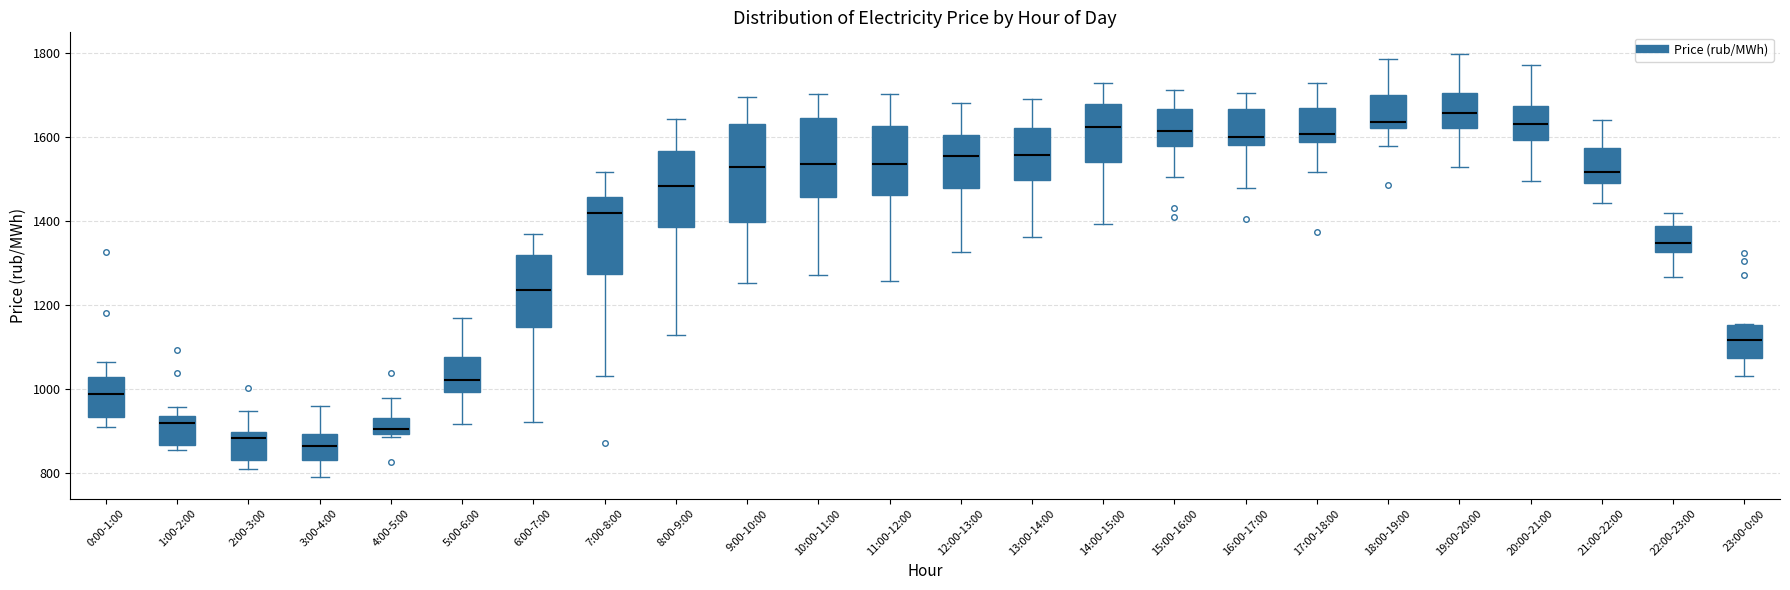

Reading left to right, read every box against the y-axis: the position of its median line, the range the box covers, and the ends of its whiskers. The values are not printed on the chart, so give them approximately, as read against the axis.

0:00-1:00: median 980, box 940 to 1020, whiskers 900 to 1060
1:00-2:00: median 920, box 860 to 940, whiskers 860 (just below the box's lower edge) to 960
2:00-3:00: median 880, box 840 to 900, whiskers 820 to 940
3:00-4:00: median 860, box 840 to 900, whiskers 800 to 960
4:00-5:00: median 900 (just above the box's lower edge), box 900 to 940, whiskers 880 to 980
5:00-6:00: median 1020, box 1000 to 1080, whiskers 920 to 1160
6:00-7:00: median 1240, box 1140 to 1320, whiskers 920 to 1380
7:00-8:00: median 1420, box 1280 to 1460, whiskers 1040 to 1520
8:00-9:00: median 1480, box 1380 to 1560, whiskers 1120 to 1640
9:00-10:00: median 1540, box 1400 to 1640, whiskers 1260 to 1700
10:00-11:00: median 1540, box 1460 to 1640, whiskers 1280 to 1700
11:00-12:00: median 1540, box 1460 to 1620, whiskers 1260 to 1700
12:00-13:00: median 1560, box 1480 to 1600, whiskers 1320 to 1680
13:00-14:00: median 1560, box 1500 to 1620, whiskers 1360 to 1700
14:00-15:00: median 1620, box 1540 to 1680, whiskers 1400 to 1720
15:00-16:00: median 1620, box 1580 to 1660, whiskers 1500 to 1720
16:00-17:00: median 1600, box 1580 to 1660, whiskers 1480 to 1700
17:00-18:00: median 1600, box 1580 to 1680, whiskers 1520 to 1740
18:00-19:00: median 1640, box 1620 to 1700, whiskers 1580 to 1780
19:00-20:00: median 1660, box 1620 to 1700, whiskers 1540 to 1800
20:00-21:00: median 1640, box 1600 to 1680, whiskers 1500 to 1780
21:00-22:00: median 1520, box 1500 to 1580, whiskers 1440 to 1640
22:00-23:00: median 1340, box 1320 to 1380, whiskers 1260 to 1420
23:00-0:00: median 1120, box 1080 to 1160, whiskers 1040 to 1160